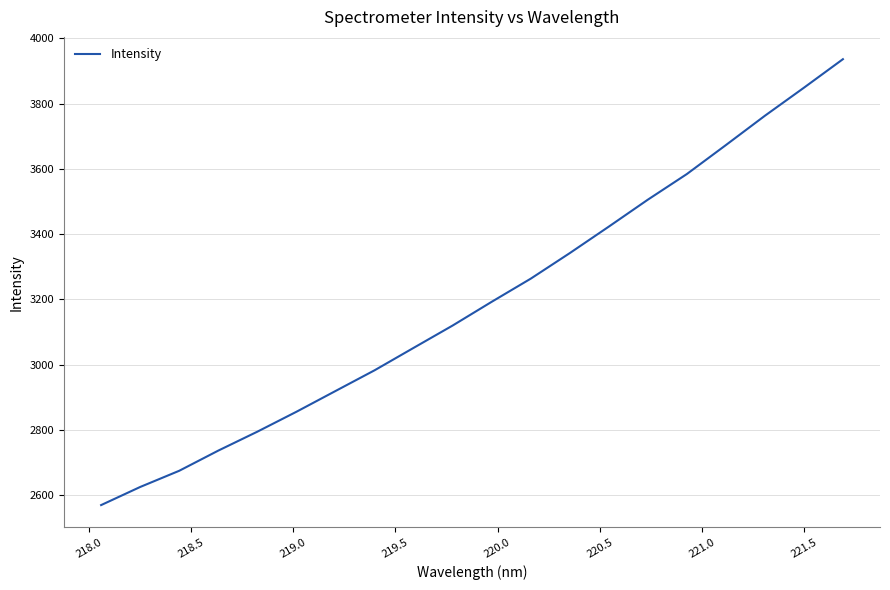

What is the difference between the maximum and minimum values?

1367.0